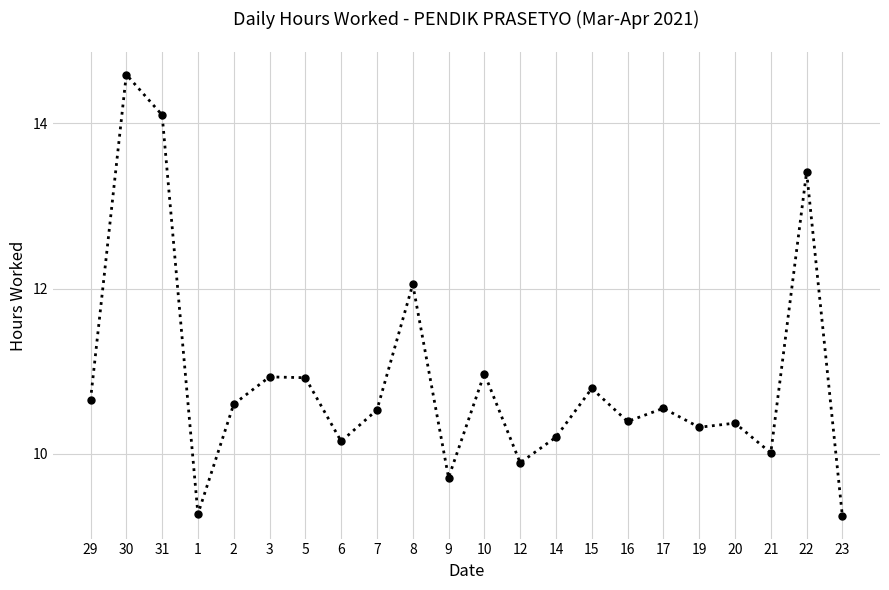

Does the chart have visible grid lines?

Yes